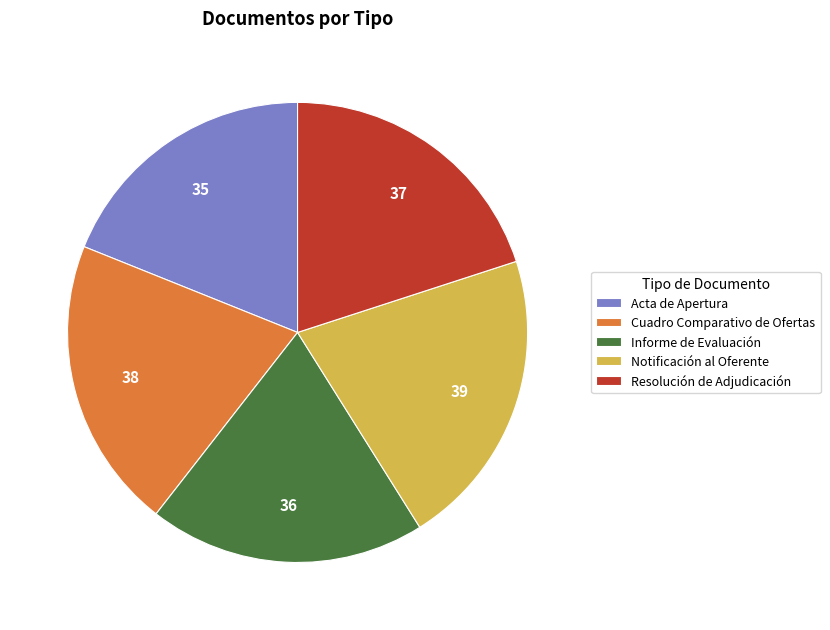

How many segments does this pie chart have?

5